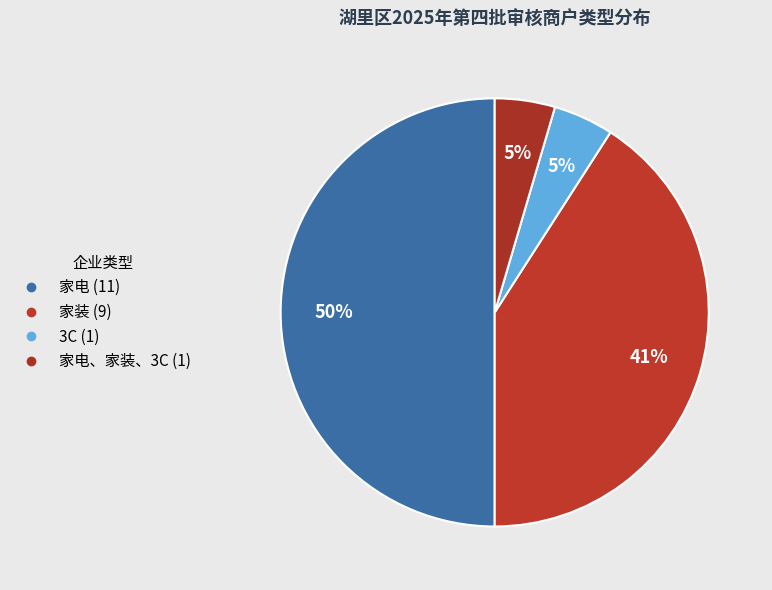

Count the number of slices in the pie.

4